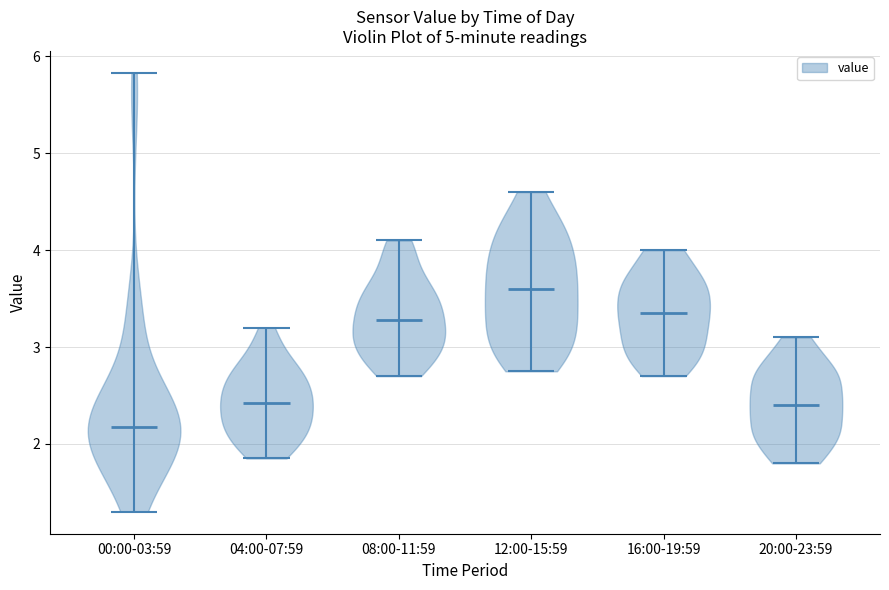

Which violin has the lowest median line?

00:00-03:59